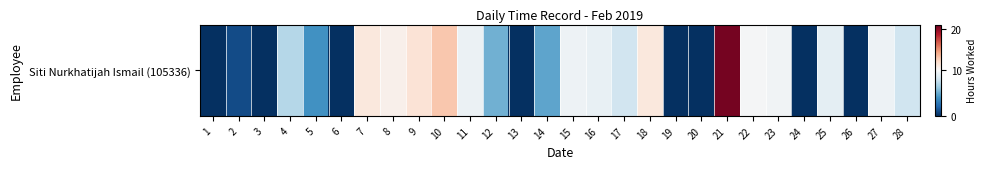

The value at 5 is 3.9. True or false?

True